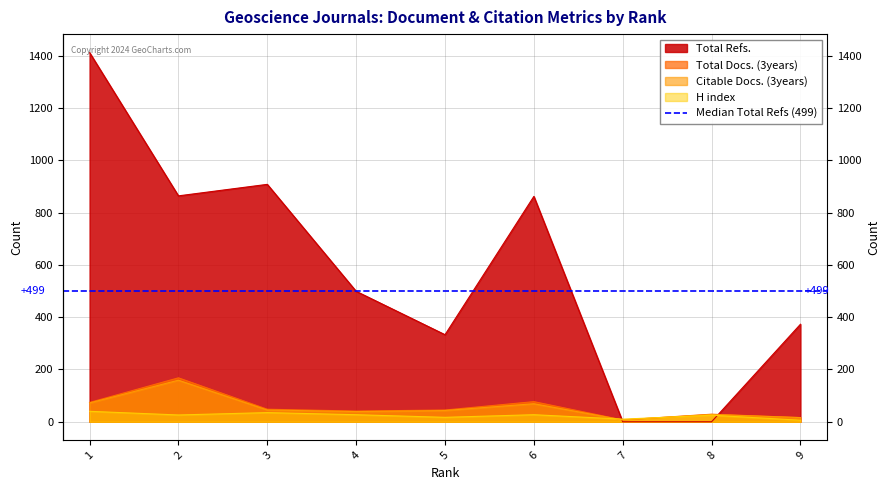

Where does the H index series first go above 26?

1